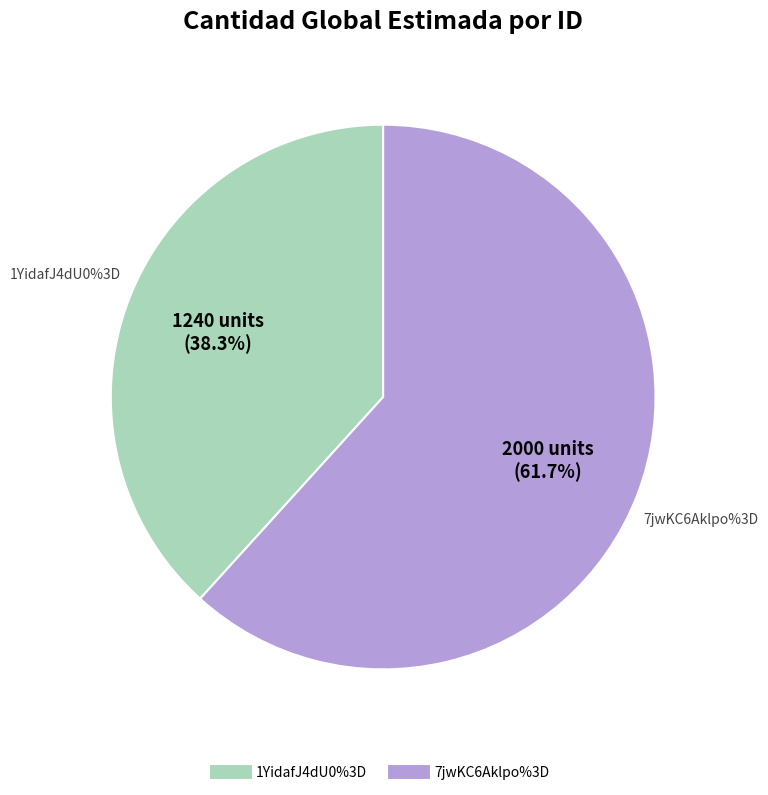

Is it true that 7jwKC6Aklpo%3D is 70% of the pie?

False